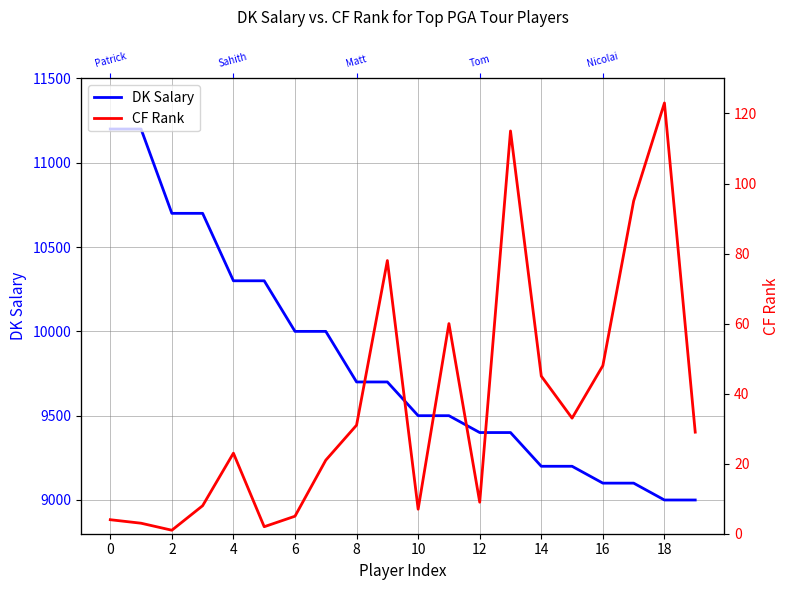

Read the DK Salary value at 0, to the nearest 100.

11200